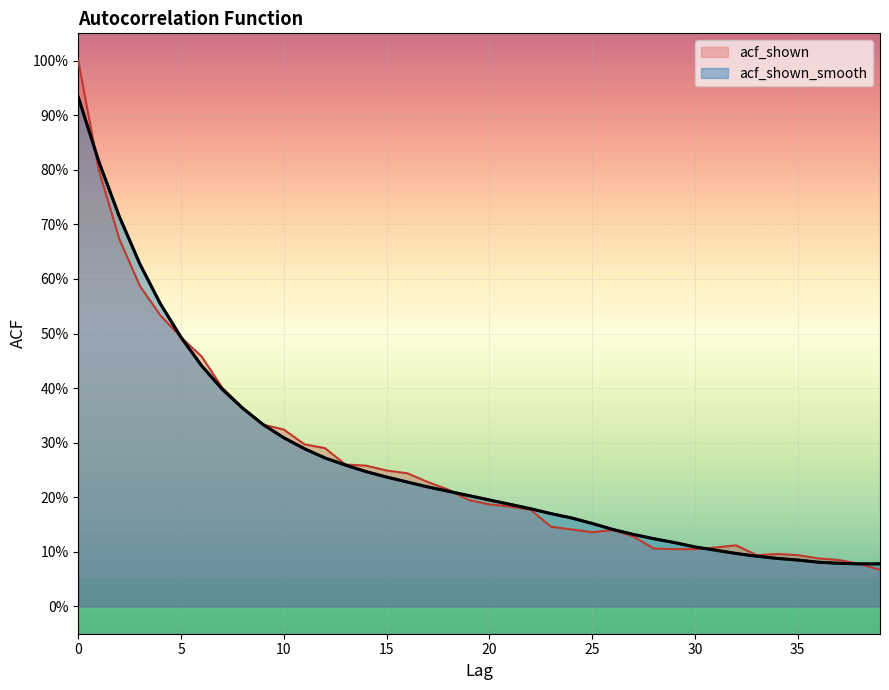

True or false: acf_shown has a value of 0.6 at 3.

True